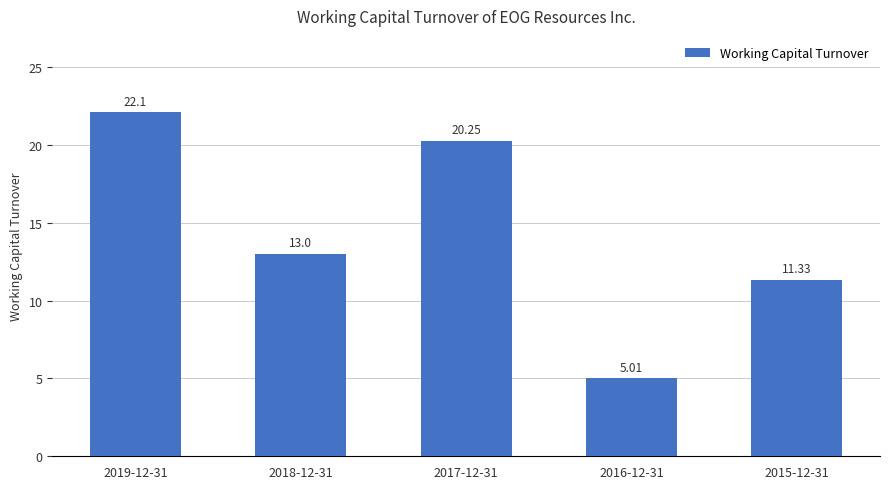

Are the bars grouped side by side (vs. stacked)?

No